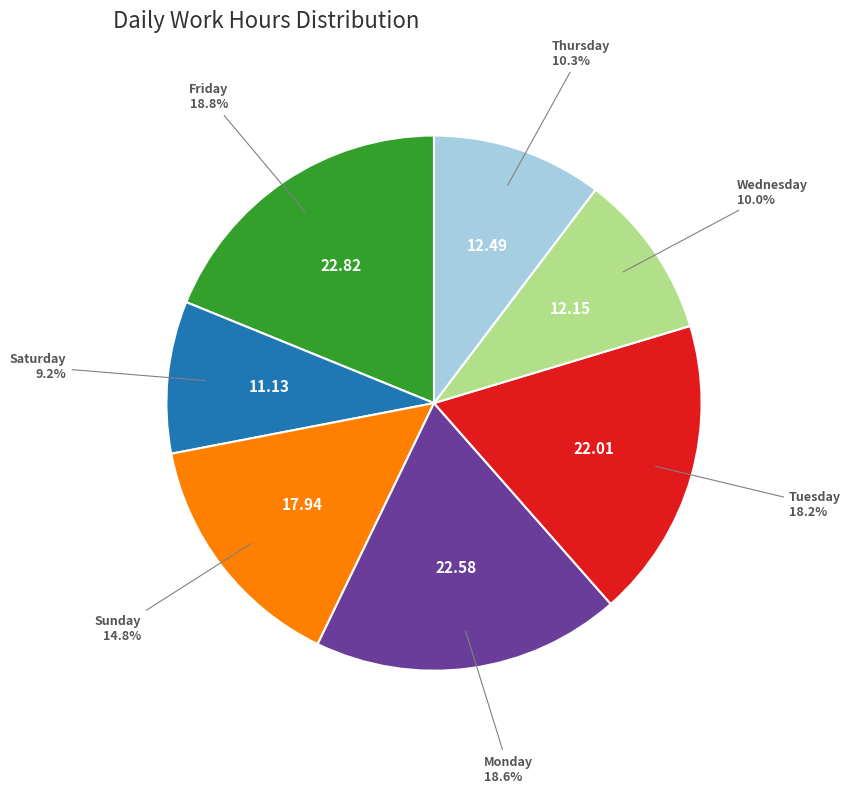

What is the total percentage of Friday and Saturday?

28.0%